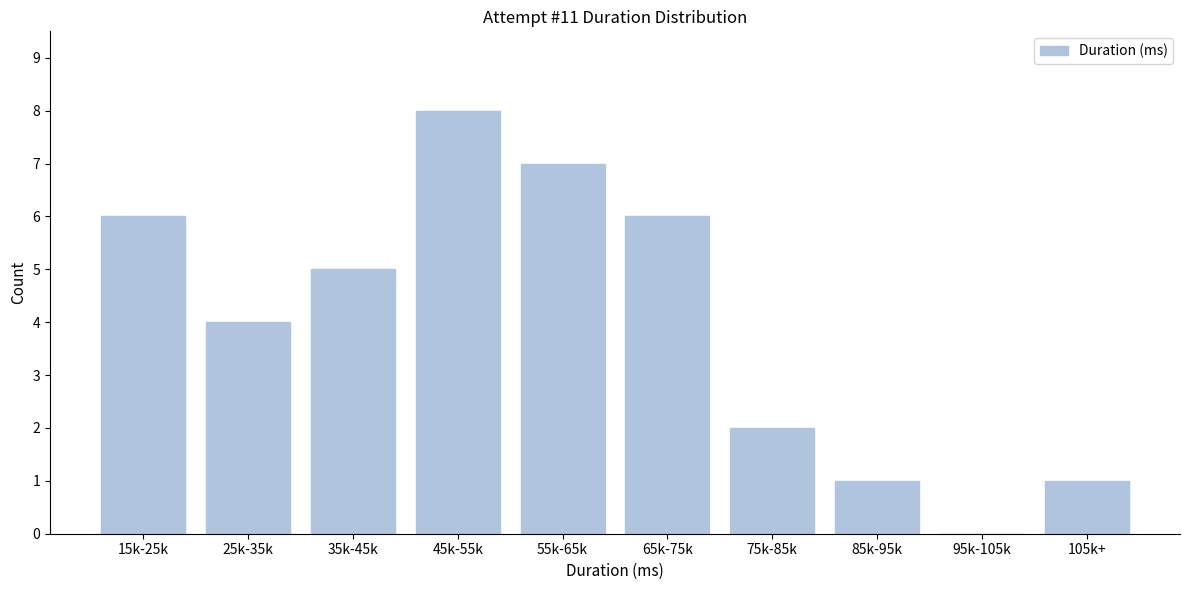

Reading right to left, extract all data points from this chart.

105k+=1	95k-105k=0	85k-95k=1	75k-85k=2	65k-75k=6	55k-65k=7	45k-55k=8	35k-45k=5	25k-35k=4	15k-25k=6